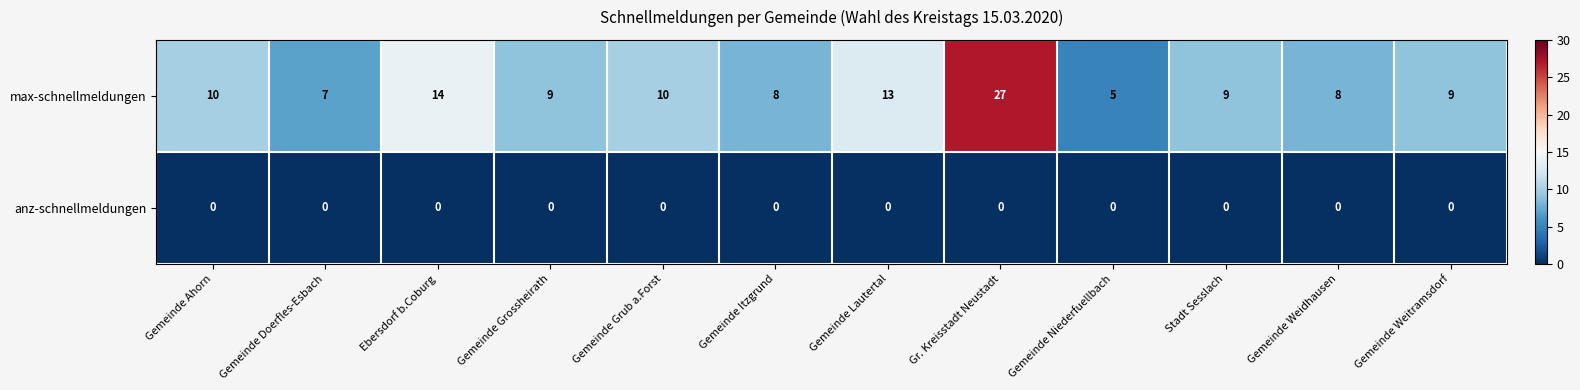

Which label corresponds to the largest value in the chart?

Gr. Kreisstadt Neustadt